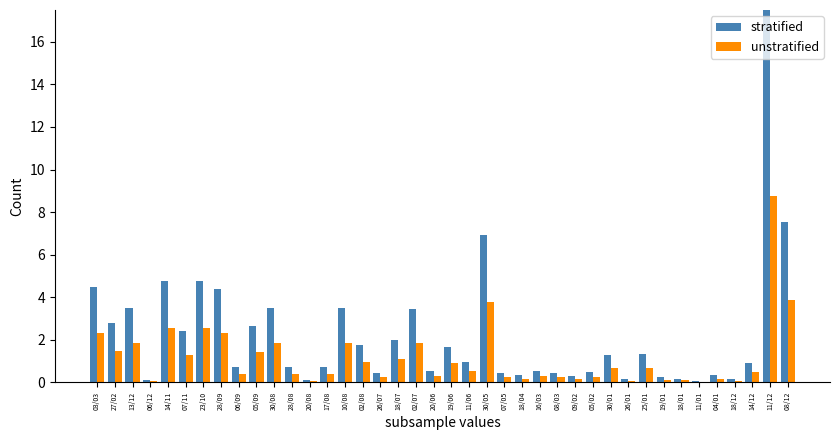

What value does the unstratified series have at 30/08?

1.9